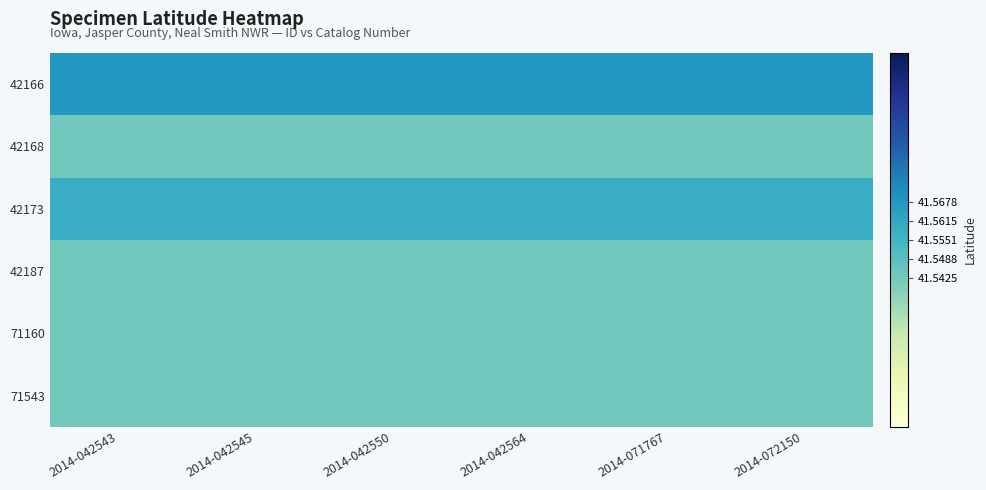

At how many categories does at least one series exceed 41?

6